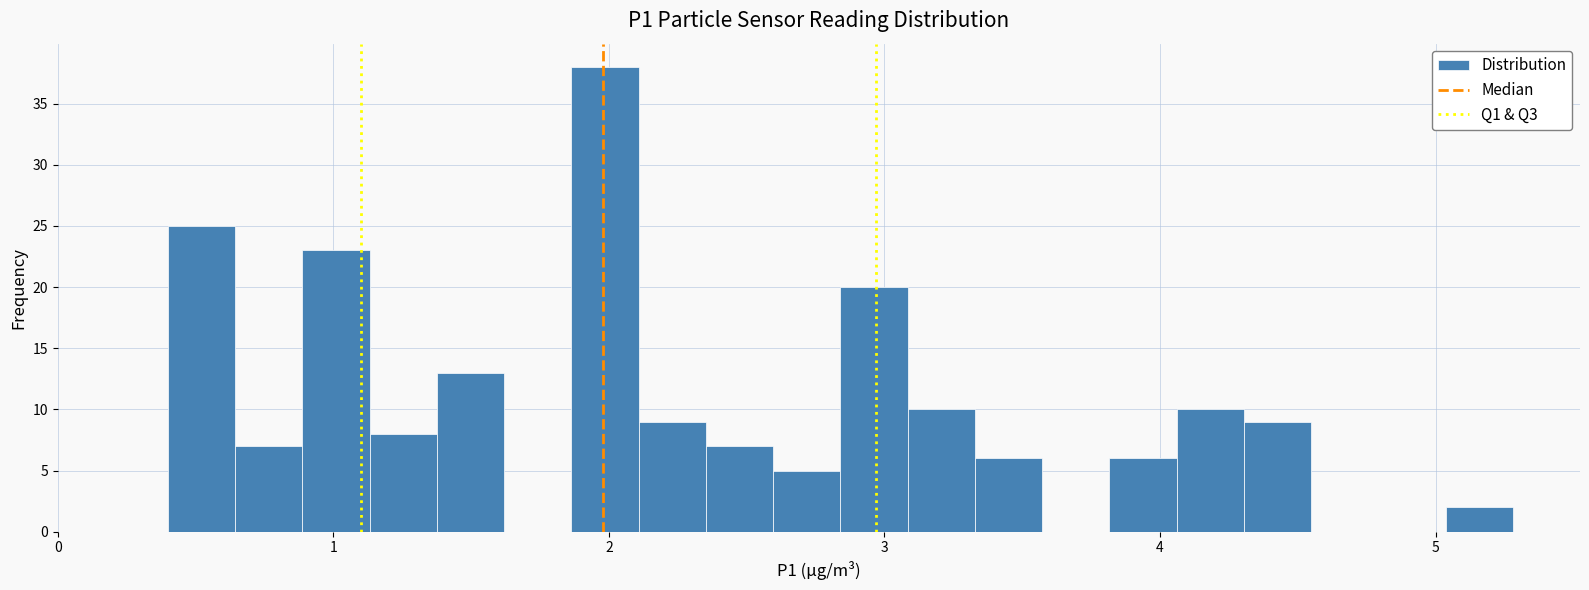

Around what value on the x-axis is the tallest bar? Give the approximate position of its centre, as read against the axis.

2.0